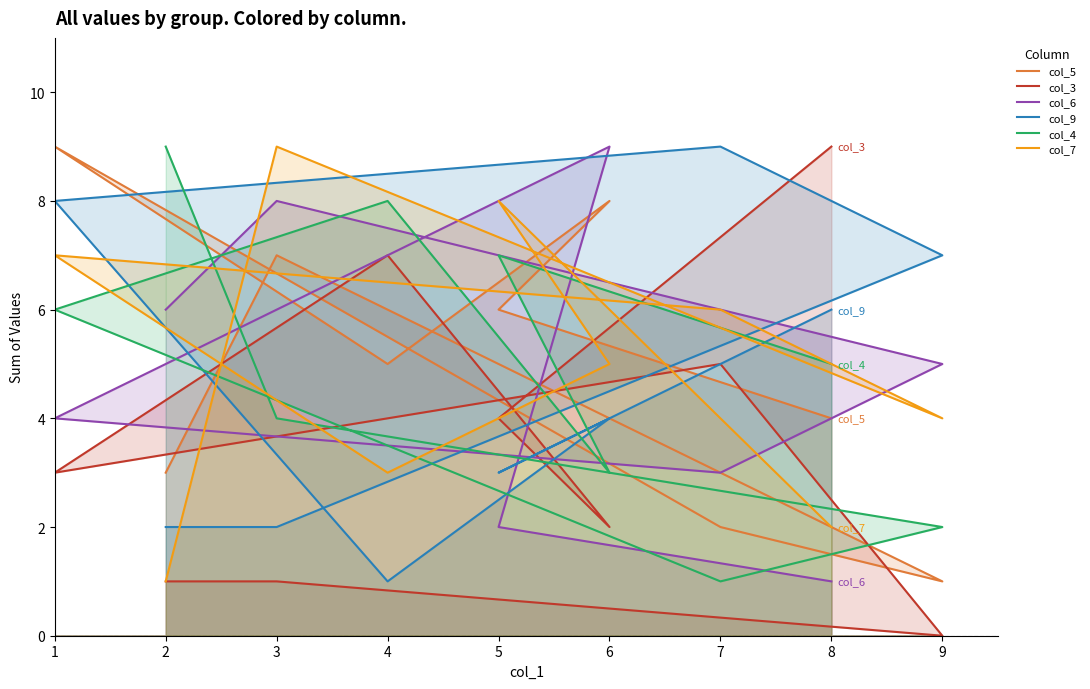

Rank the series at 6 from lowest to highest value.

col_3, col_4, col_9, col_7, col_5, col_6